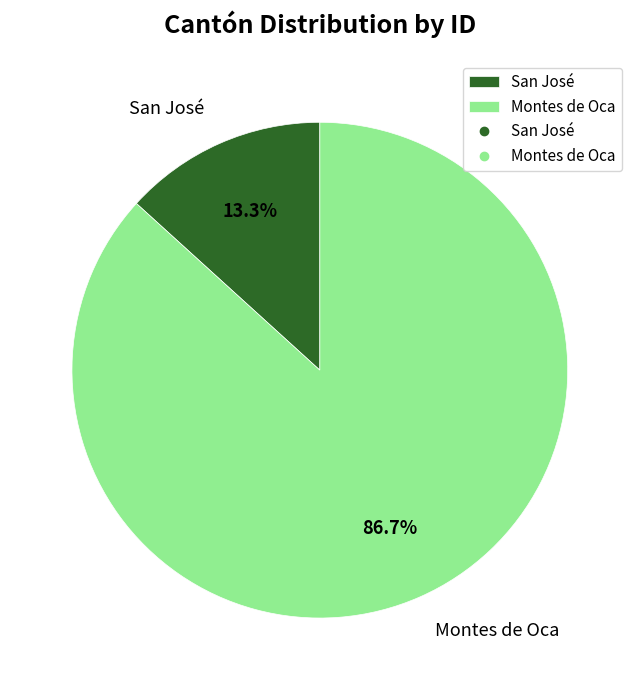

How many segments does this pie chart have?

2